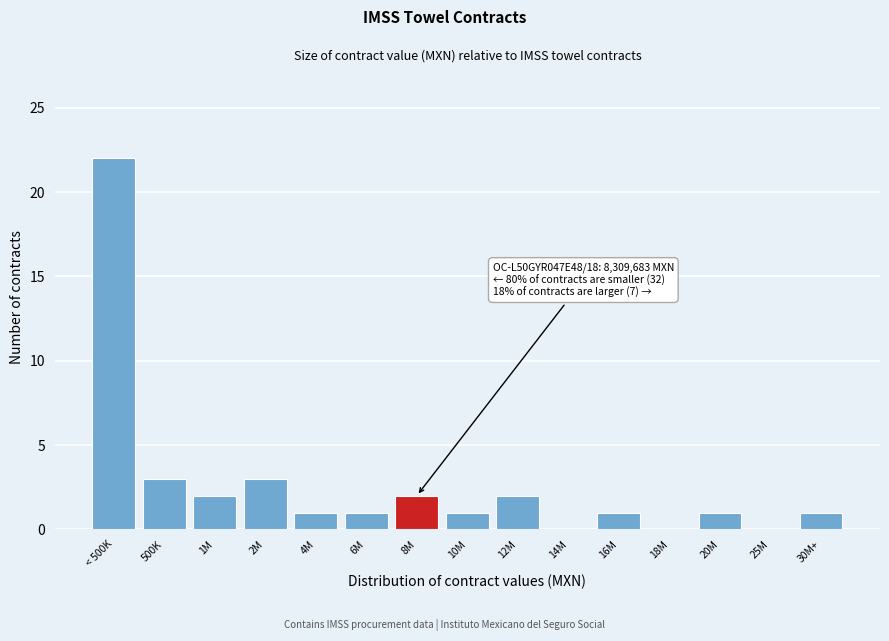

Reading left to right, list all the values displayed in this chart.

< 500K=22	500K=3	1M=2	2M=3	4M=1	6M=1	8M=2	10M=1	12M=2	14M=0	16M=1	18M=0	20M=1	25M=0	30M+=1